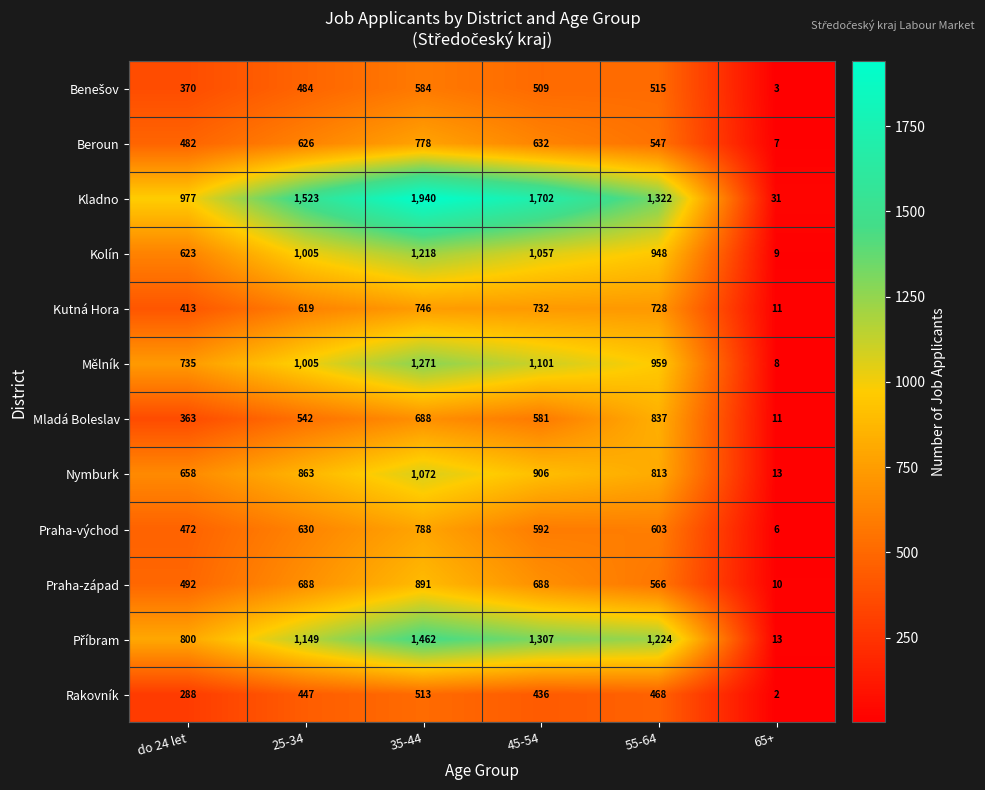

What is the difference between the maximum and minimum values in the Praha-východ series?

782